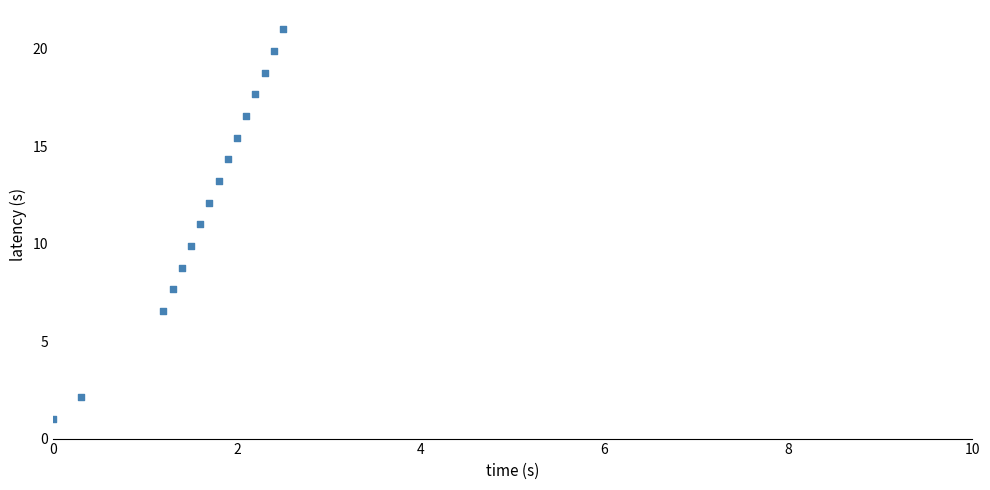

What is the range of Y values (max minus min)?

20.0